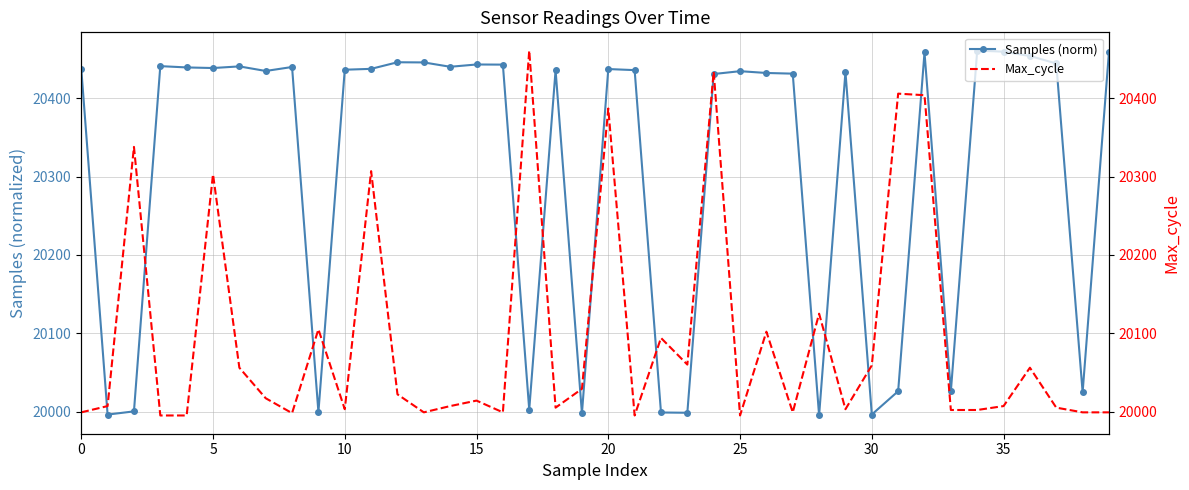

What is the highest value of the Samples (norm) series?

20461.0